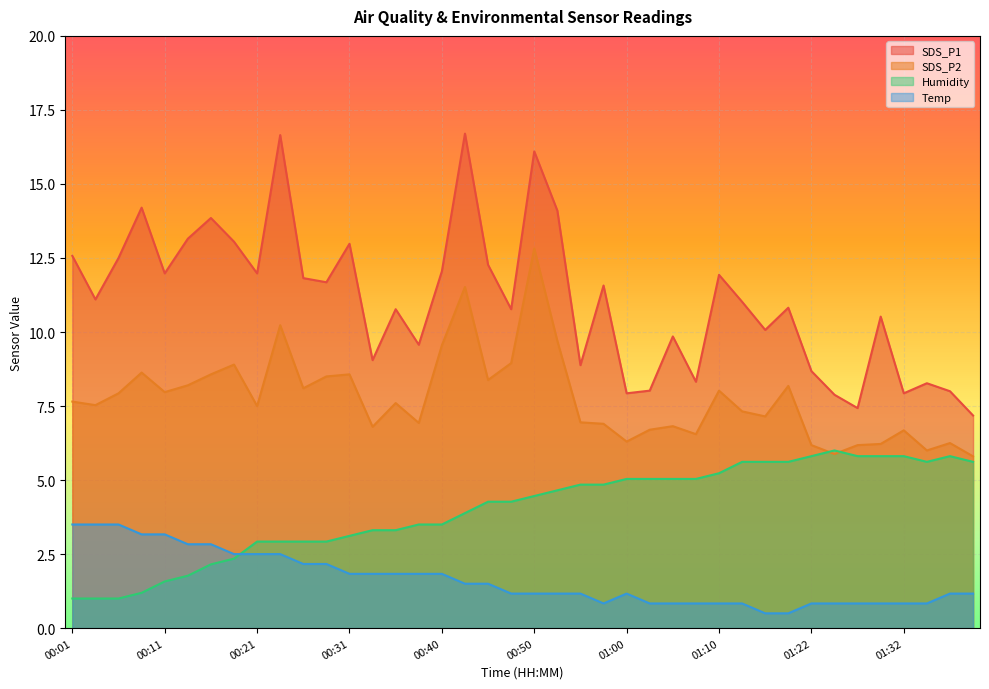

At which category does SDS_P2 reach its first local valley?

00:04